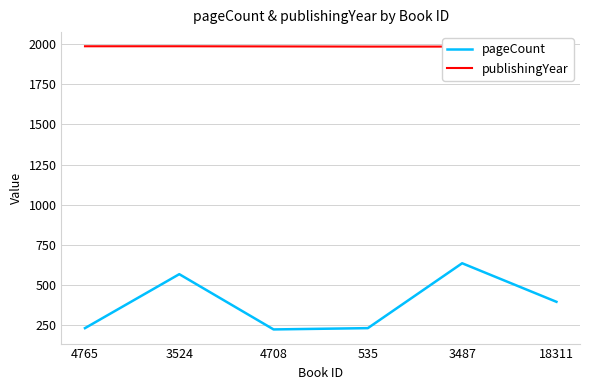

The pageCount series shows 624 at 18311. True or false?

False